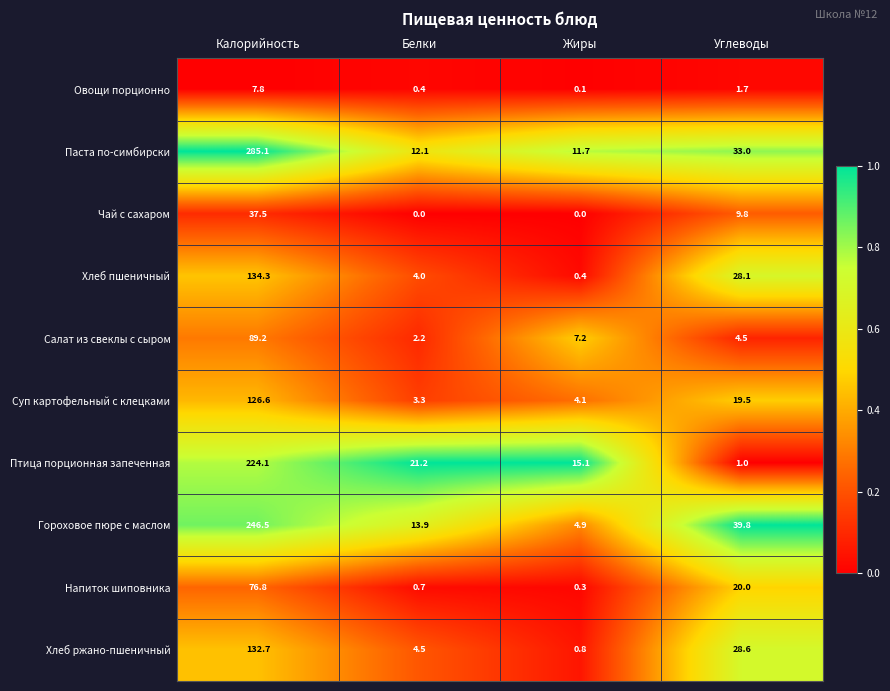

What is the sum of the Овощи порционно values at Белки and Жиры?

0.5